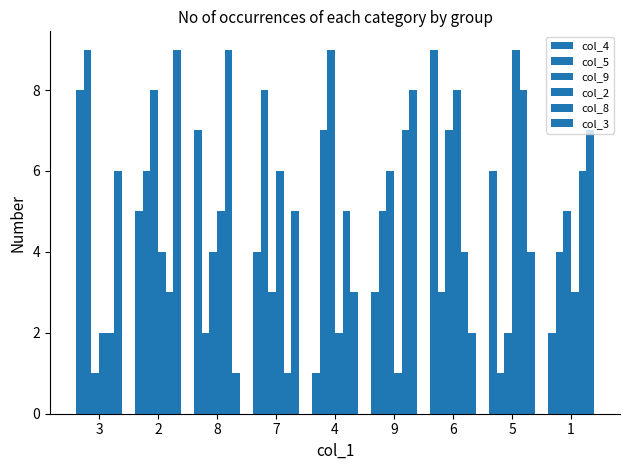

How many values in the col_4 series are below 5?

4